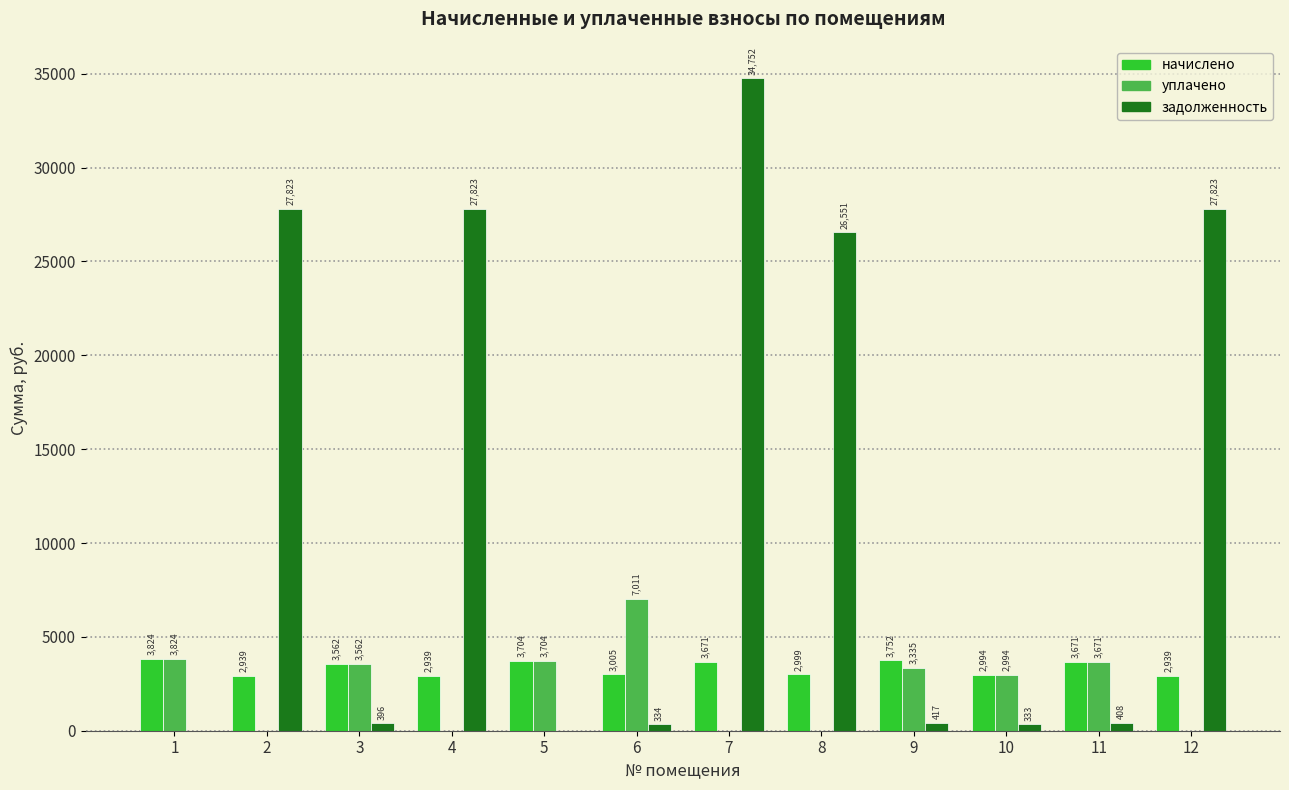

At which category is the sum across all series the highest?

7